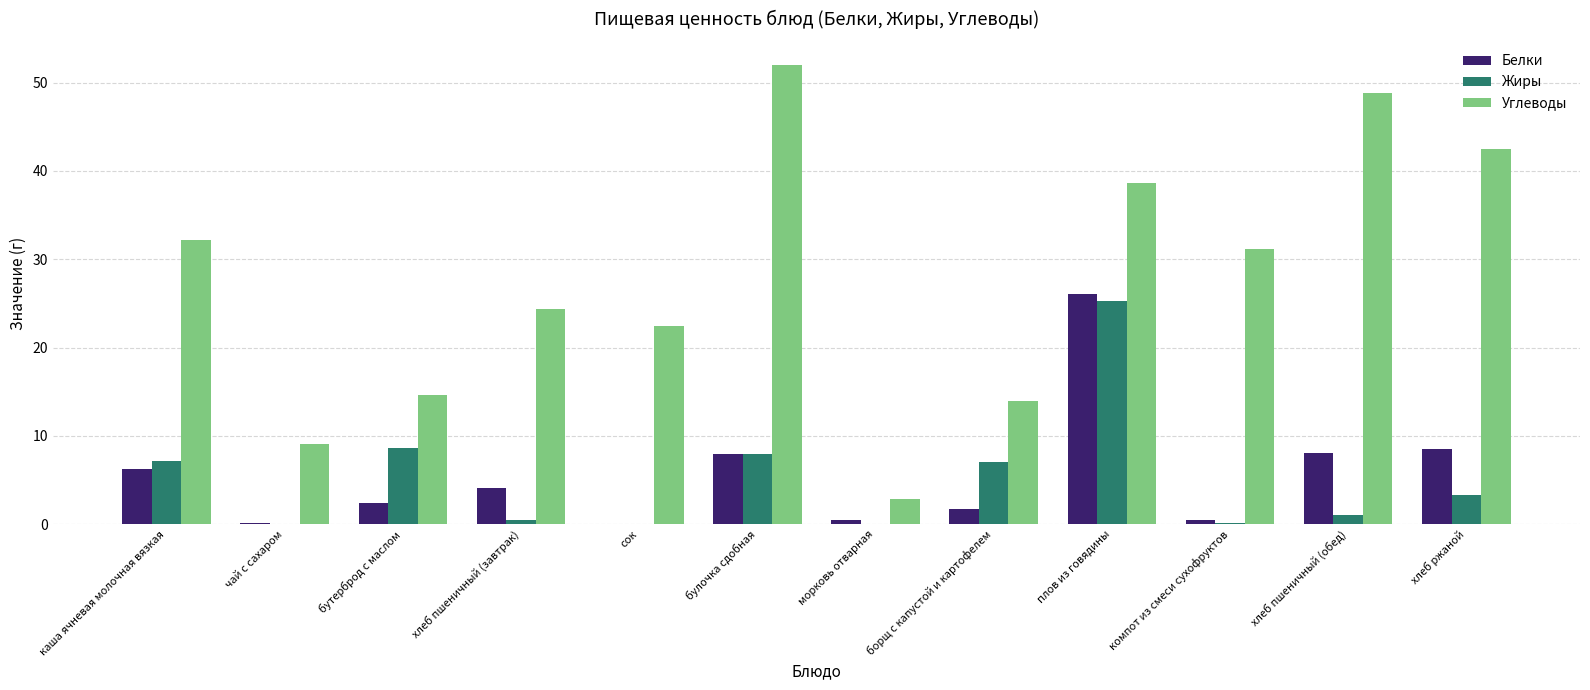

What value does the Белки series have at чай с сахаром?

0.1